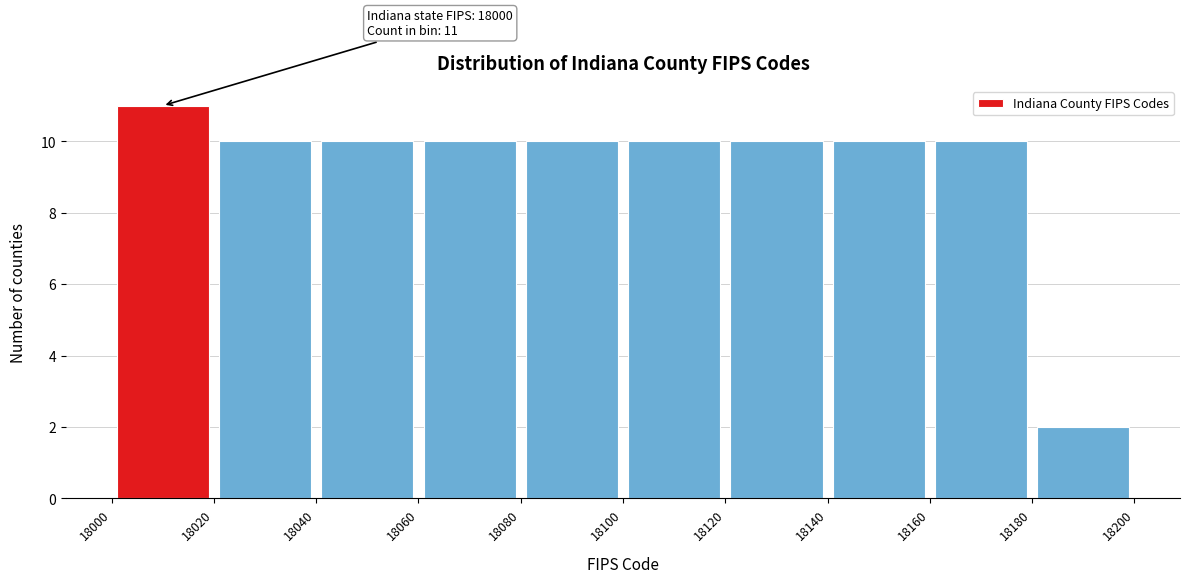

Which range on the x-axis has the tallest bar?

18000 to 18020